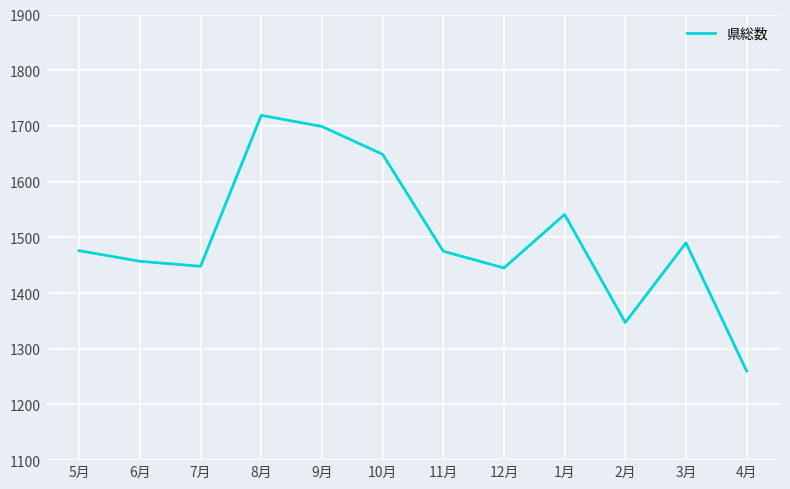

What is the difference between the values at 1月 and 11月?

66